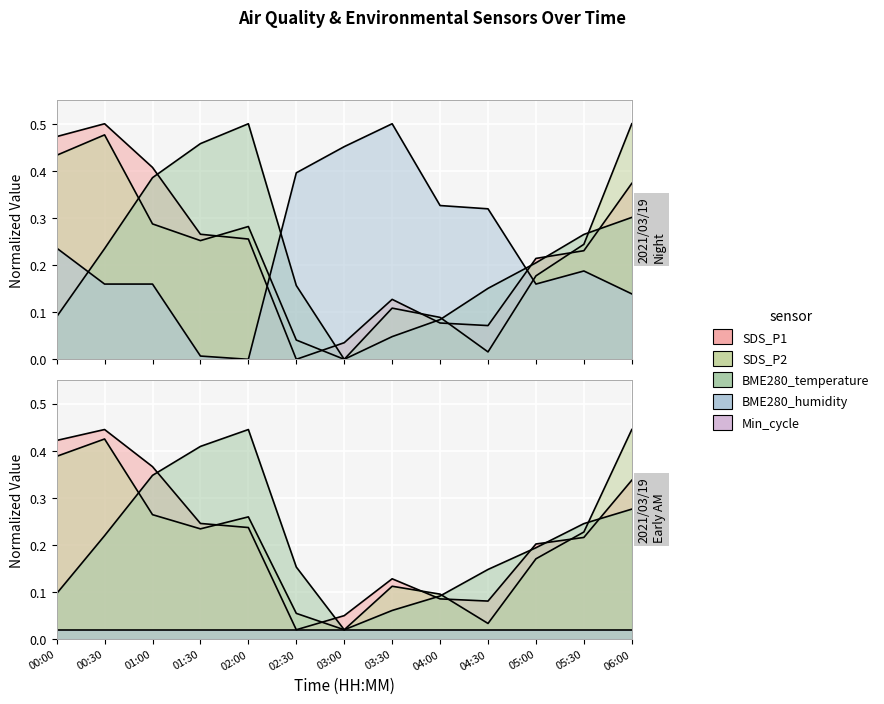

What is the value of the SDS_P2 point at the 13th from the left?

0.5